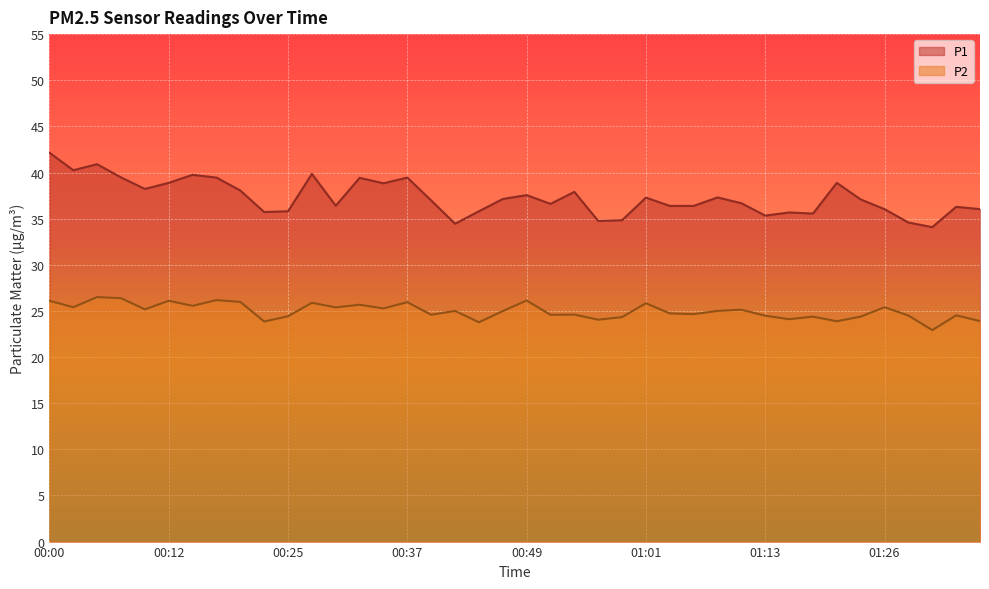

Is the value of P2 at 01:06 greater than the value of P1 at 01:36?

No